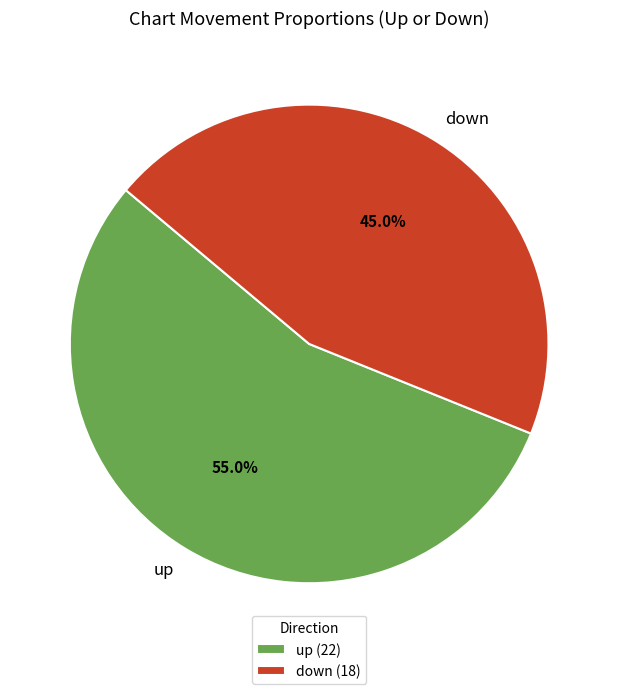

What is the ratio of the value at down to the value at up?

0.8